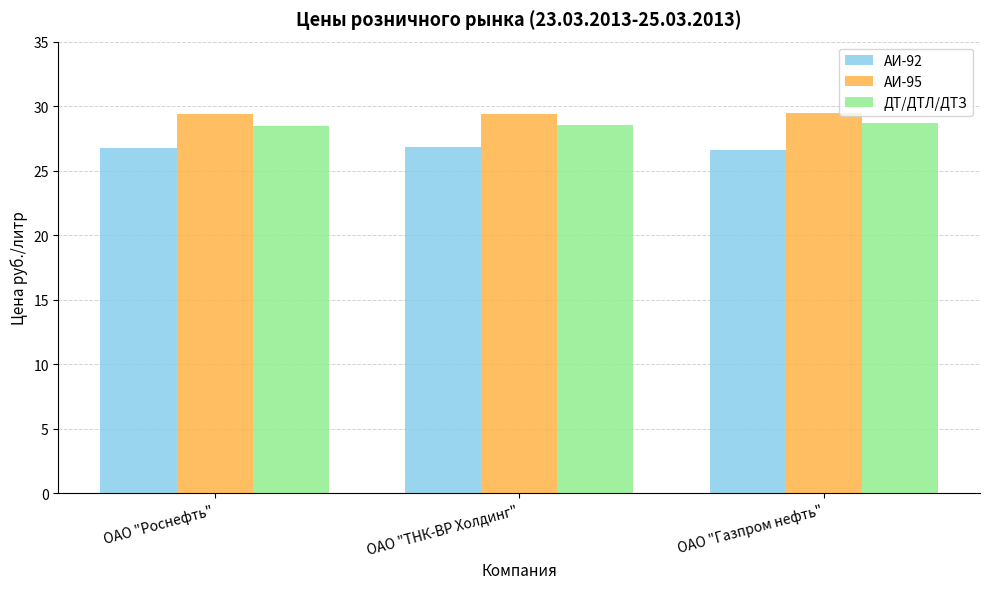

Count the number of categories in the chart.

3